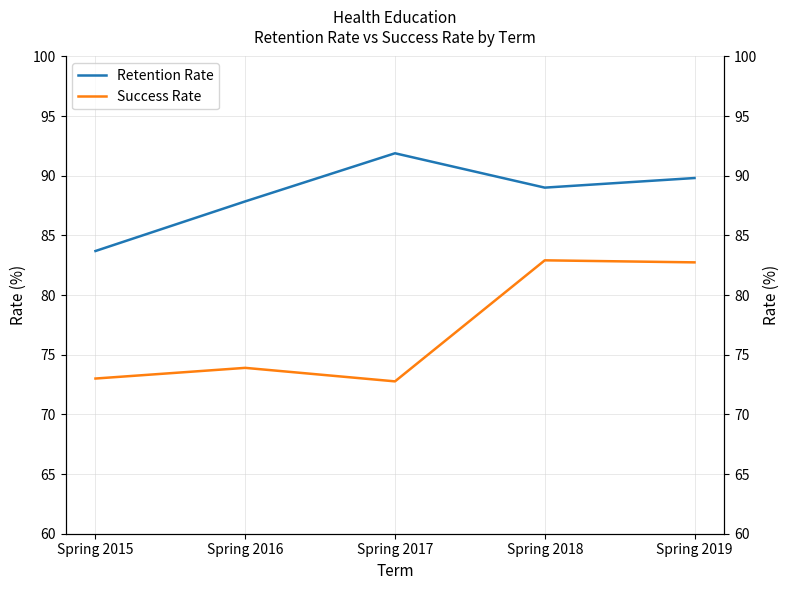

True or false: Retention Rate has a value of 87.9 at Spring 2016.

True